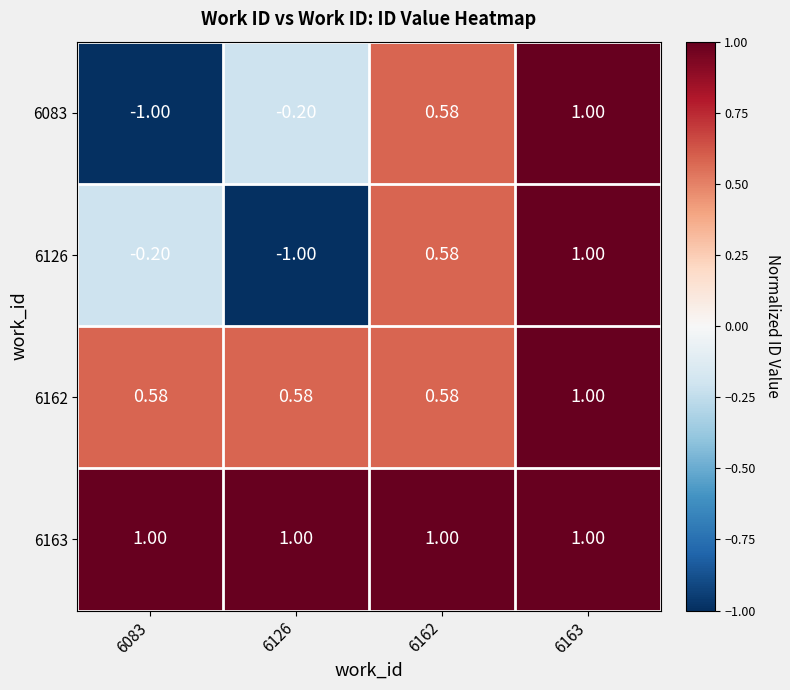

What is the difference between the highest and lowest values at 6162?

0.4